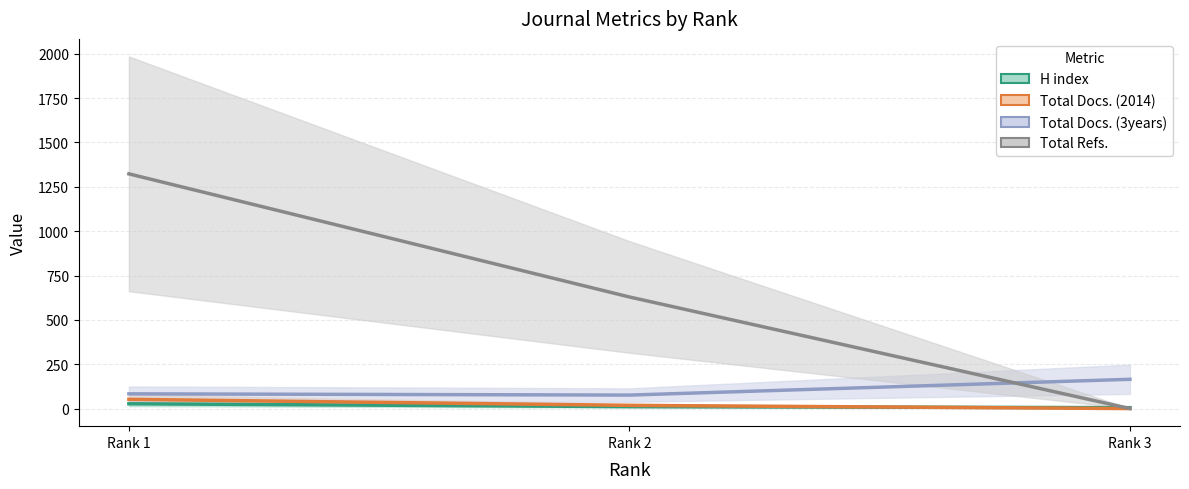

What is the minimum value for Total Docs. (3years)?

76